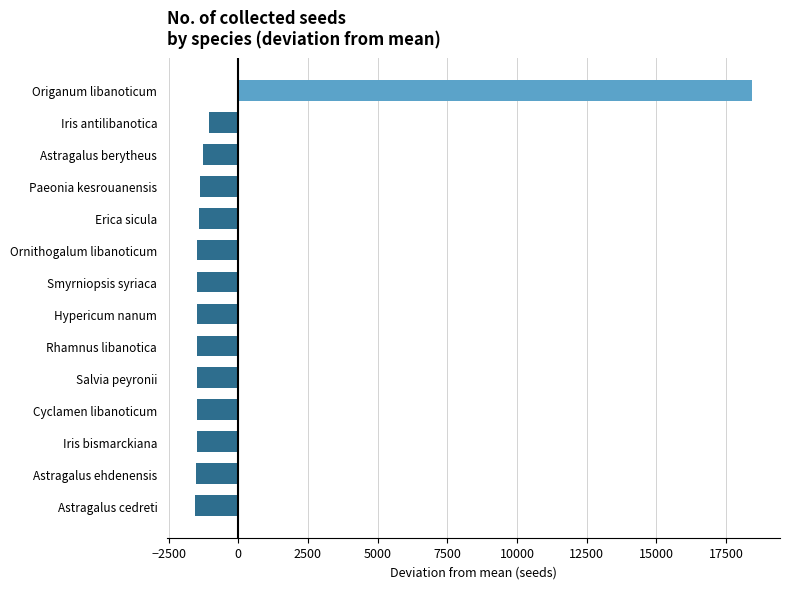

What is the difference between the maximum and minimum values?

19990.0